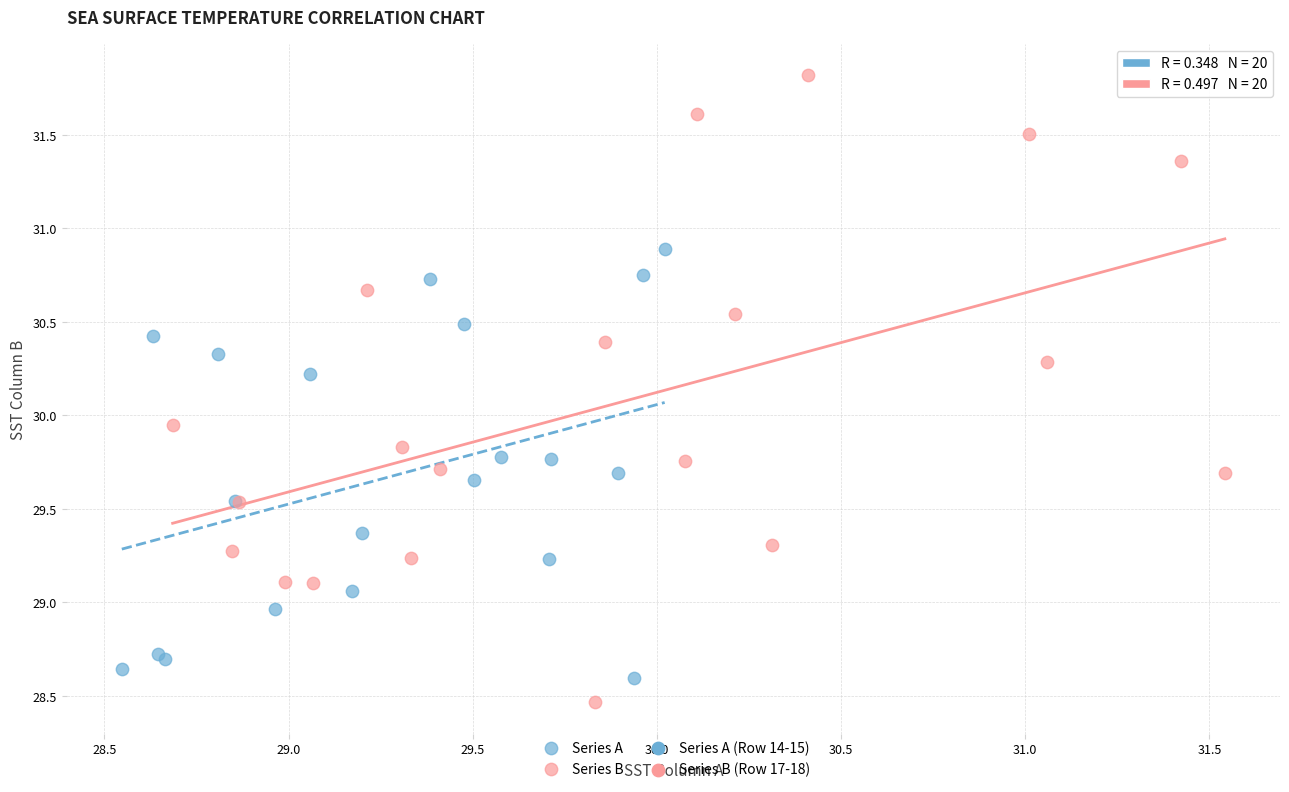

Which series reaches the maximum Y coordinate?

Series B